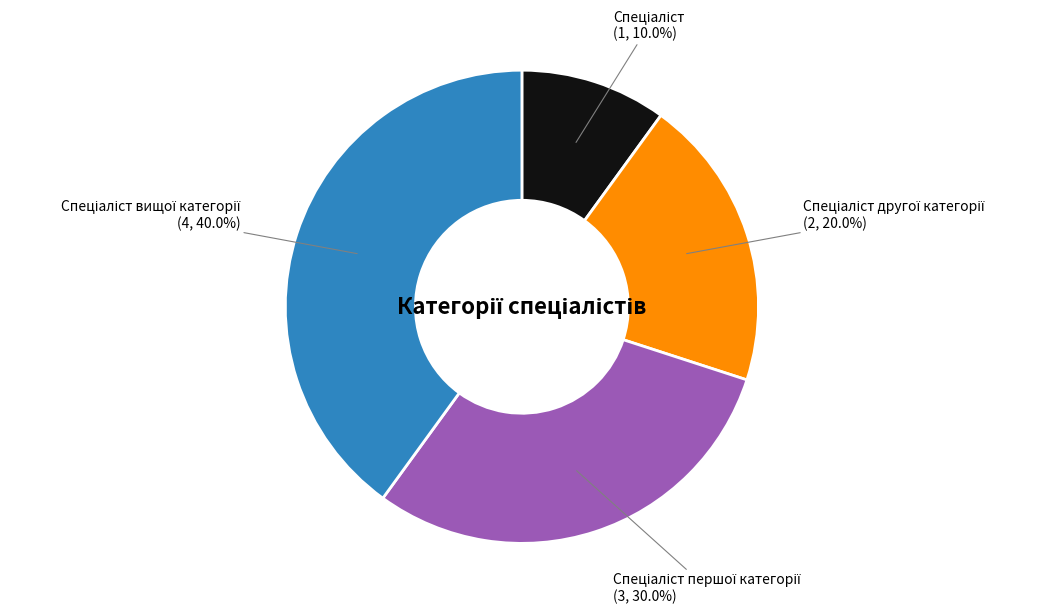

Is there a majority slice in this chart?

No